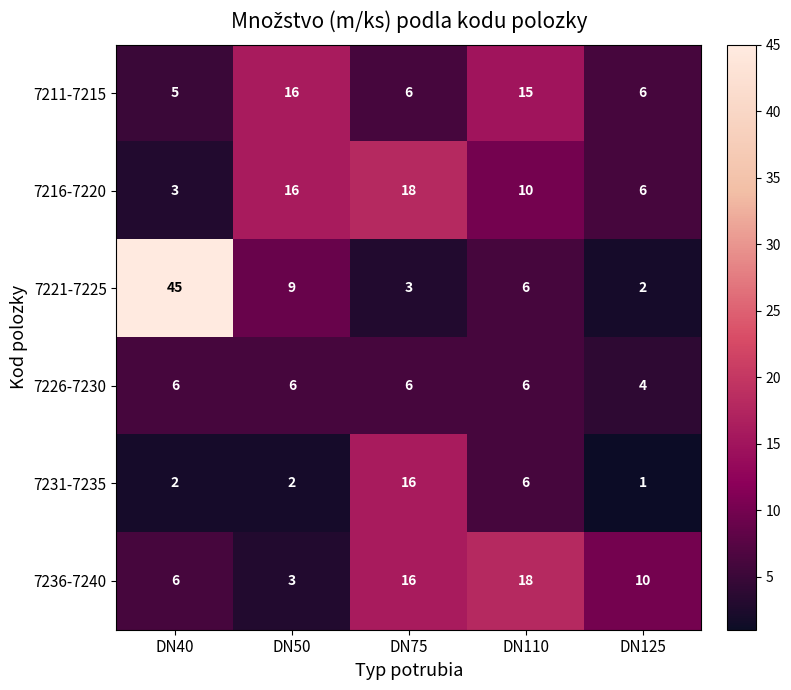

At which category is the sum across all series the highest?

DN40